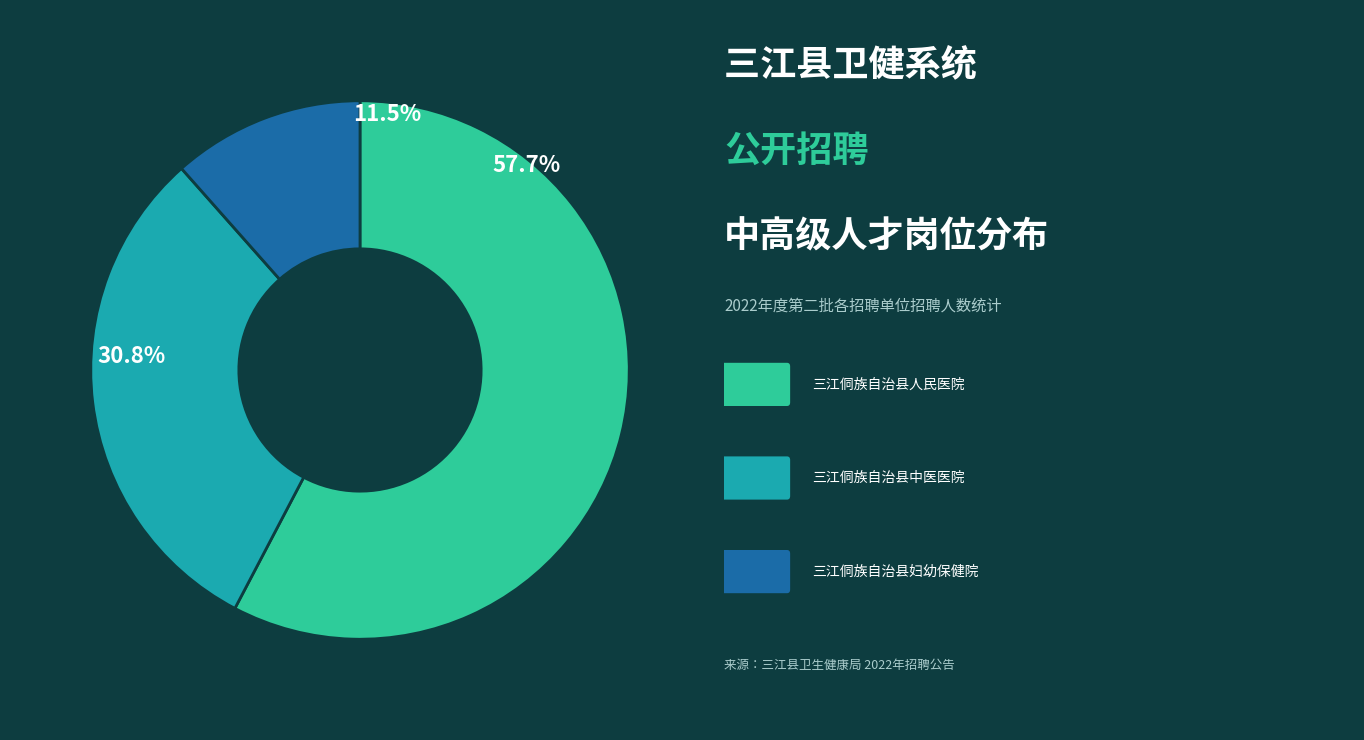

Combined, what portion of the pie is 三江侗族自治县人民医院 and 三江侗族自治县中医医院?

88.5%